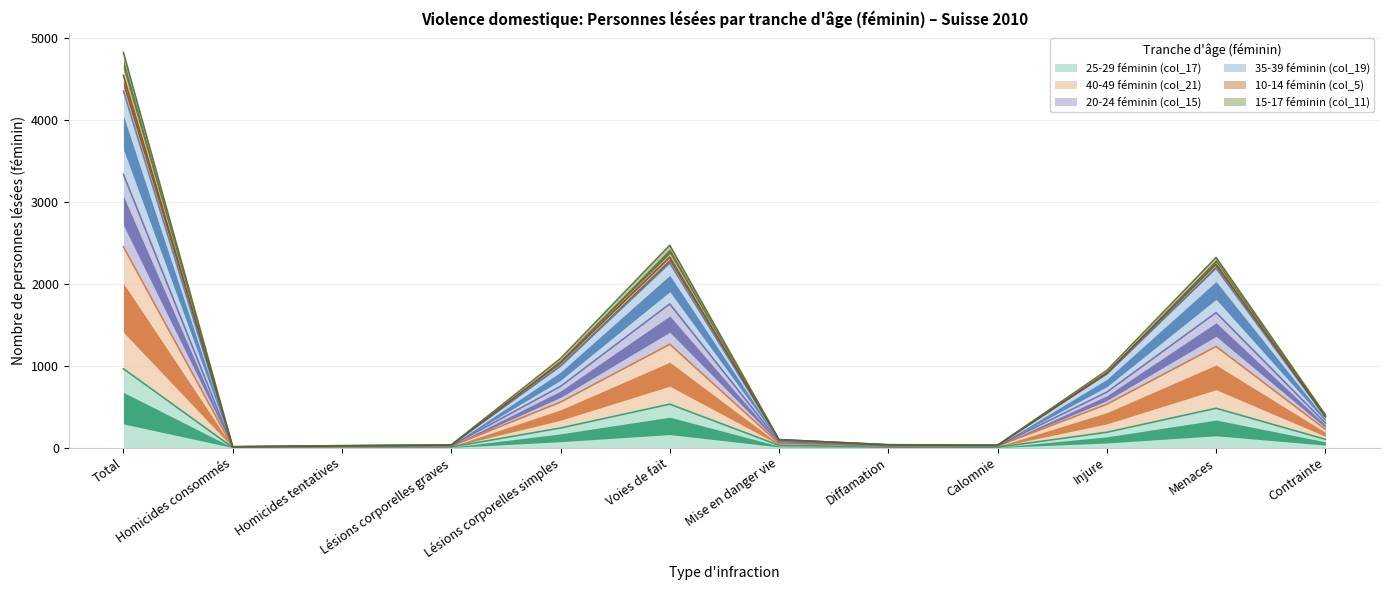

At how many categories does at least one series exceed 3382?

1